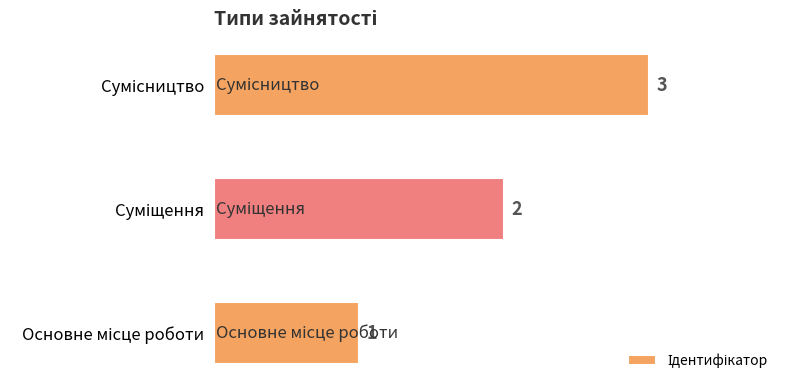

What is the maximum value shown in the chart?

3